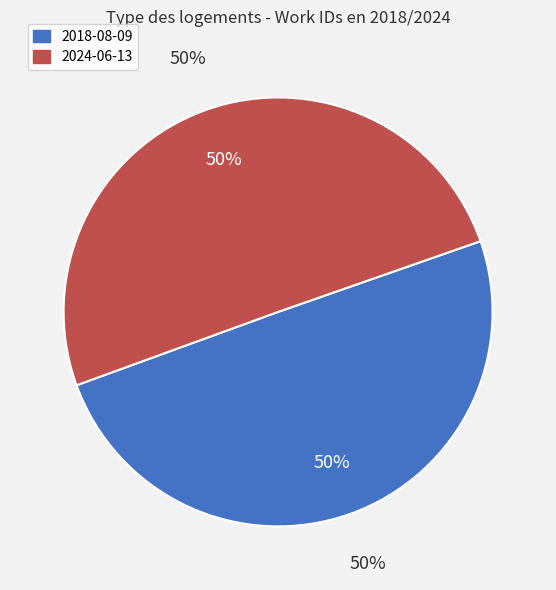

The 2024-06-13 slice represents 50% of the pie. True or false?

True